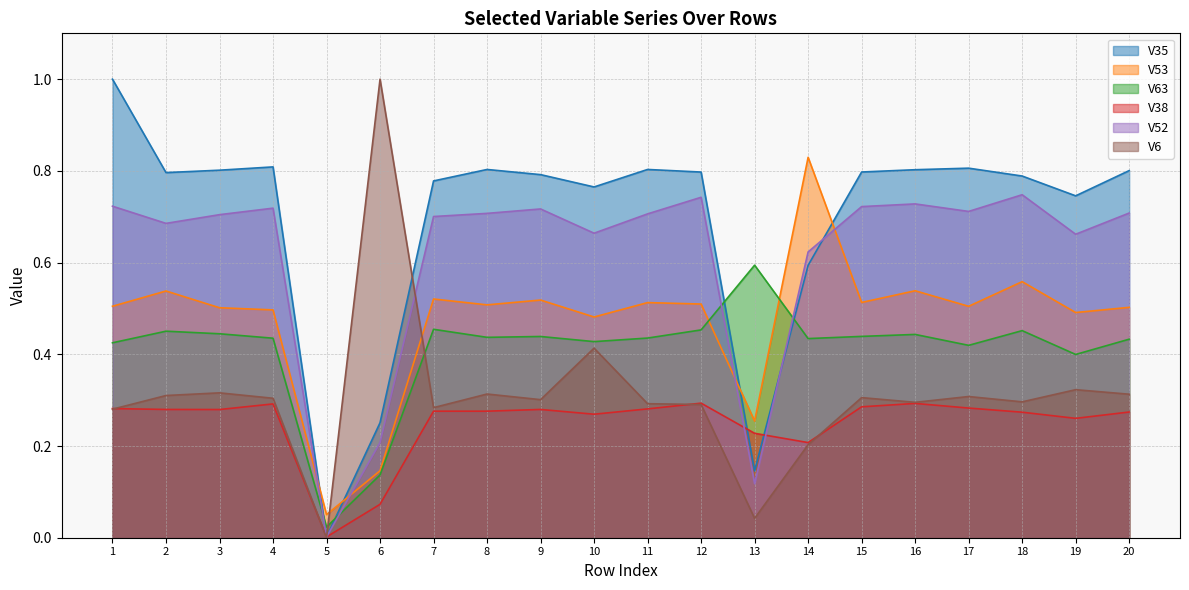

After their last crossing, which series has the higher values: V52 or V6?

V52